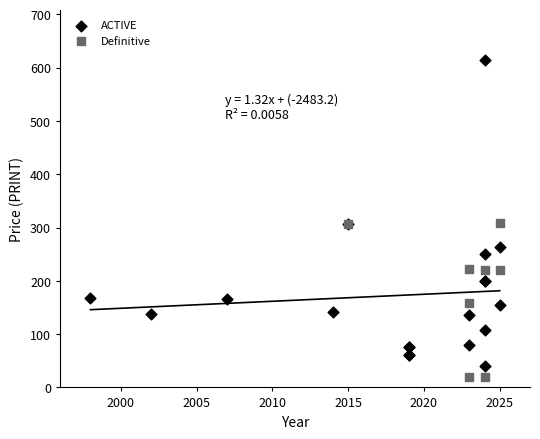

Which series has the widest spread of Y values?

ACTIVE